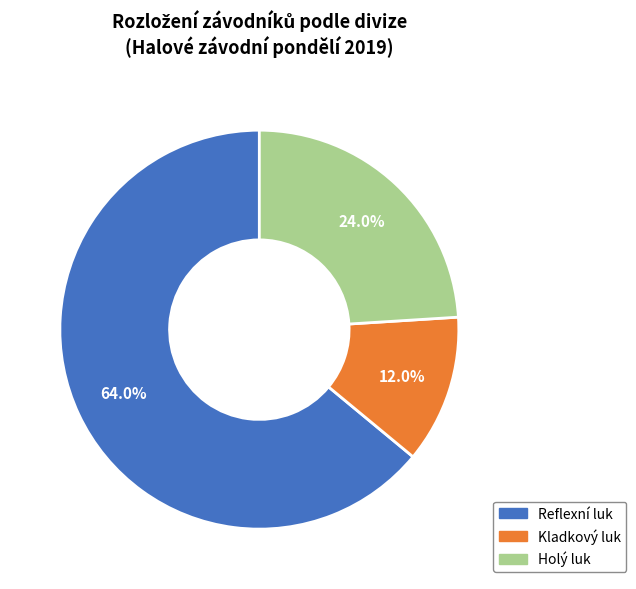

Which category has the biggest portion of the pie?

Reflexní luk